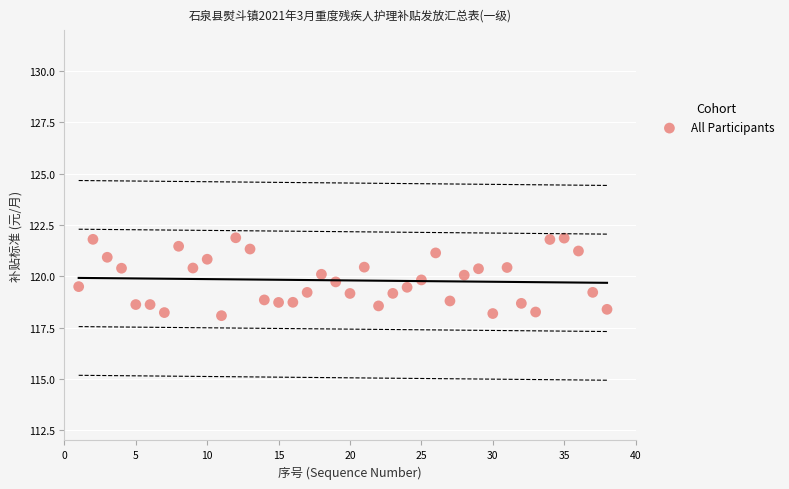

What is the range of Y values (max minus min)?

3.8